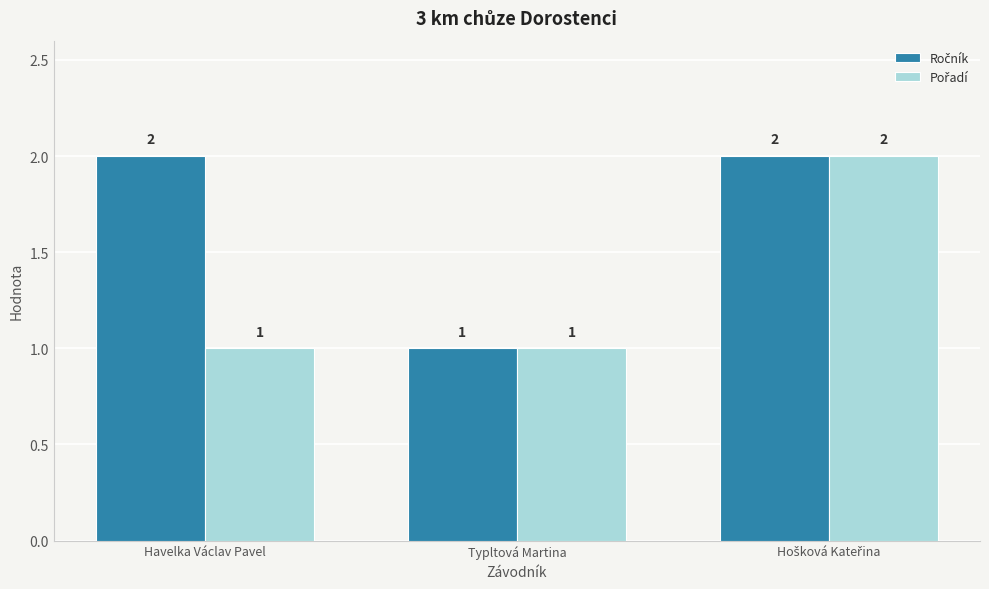

Count the number of data series in this chart.

2